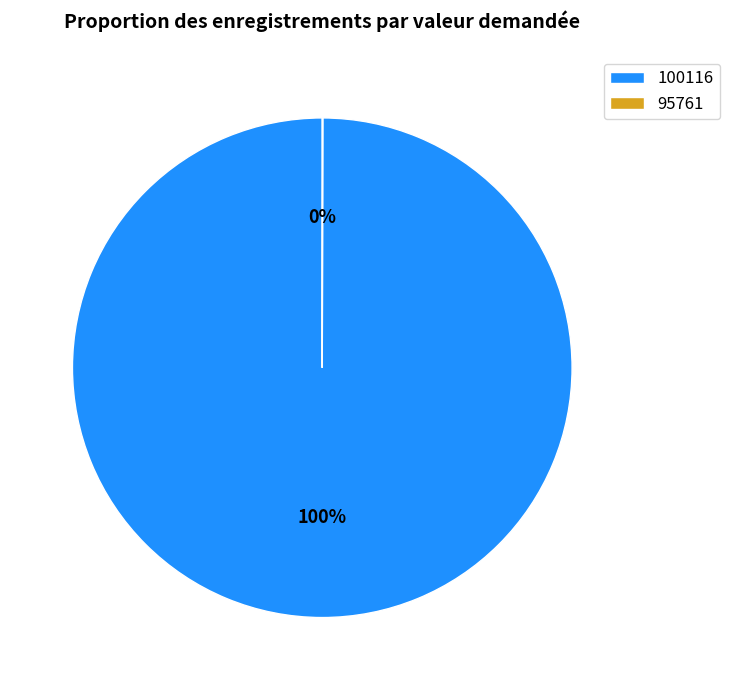

Which category has the biggest portion of the pie?

100116